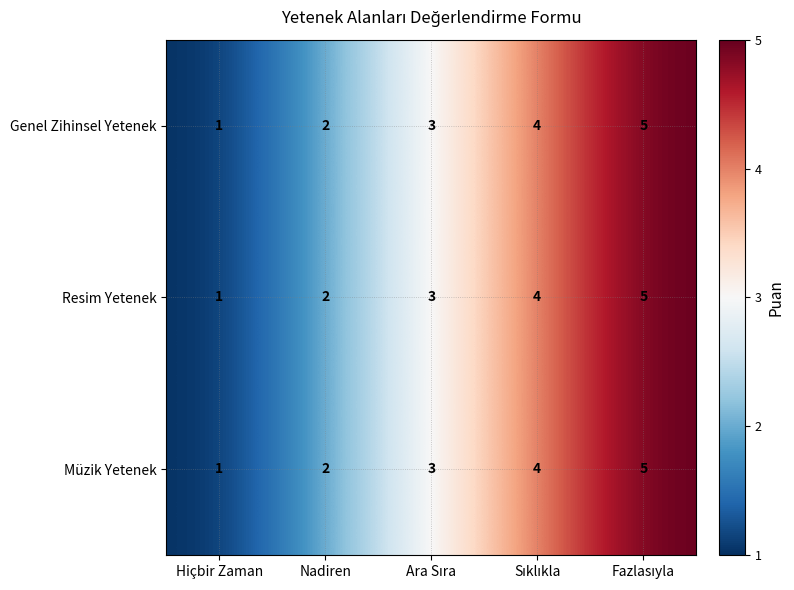

What is the difference between the maximum and minimum values in the Resim Yetenek series?

4